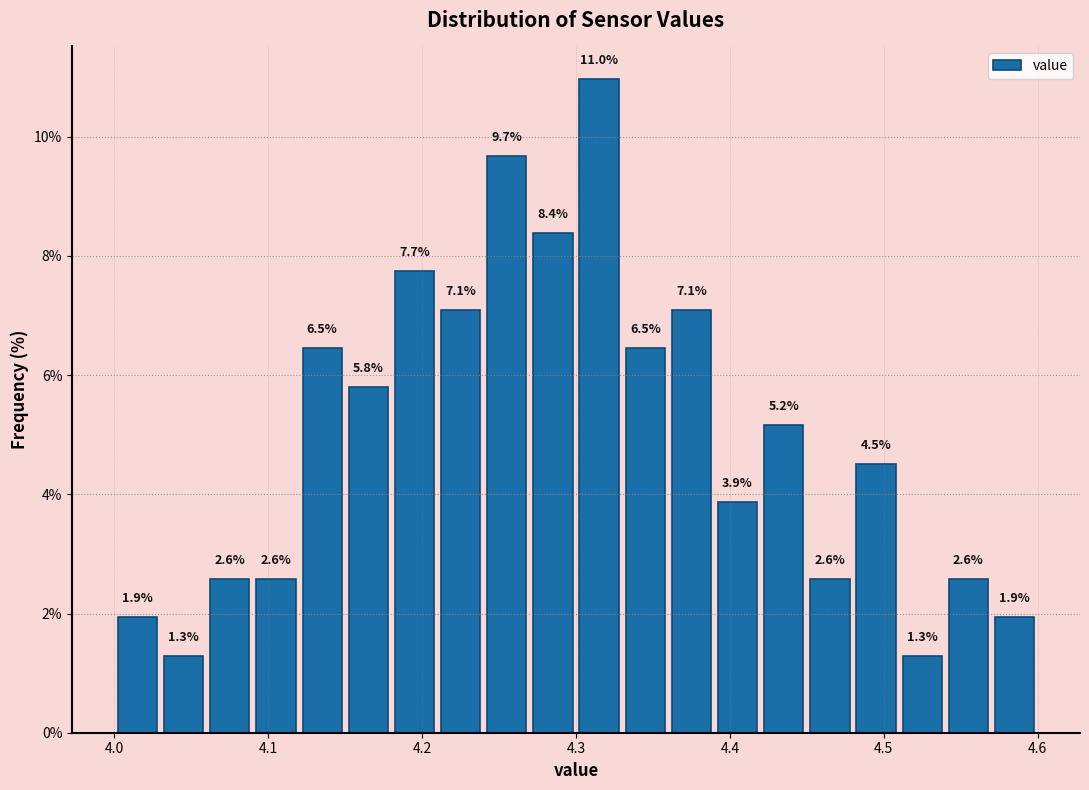

Read against the x-axis, roughly where is the centre of the tallest bar?

4.32